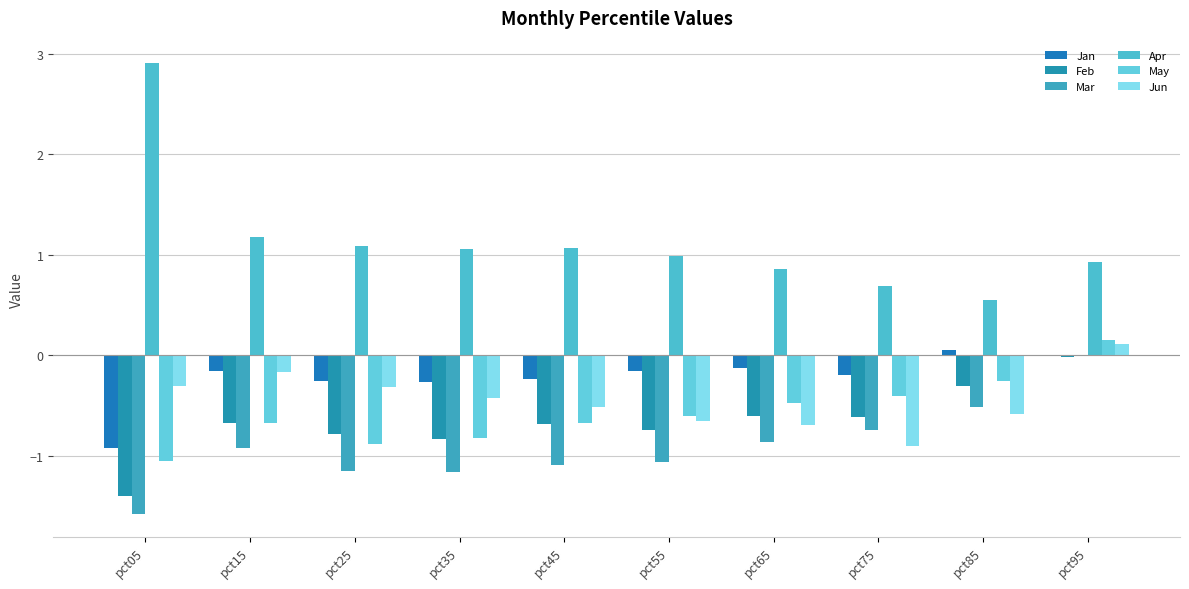

What is the value of the Jan bar at the 1st from the left?

-0.9